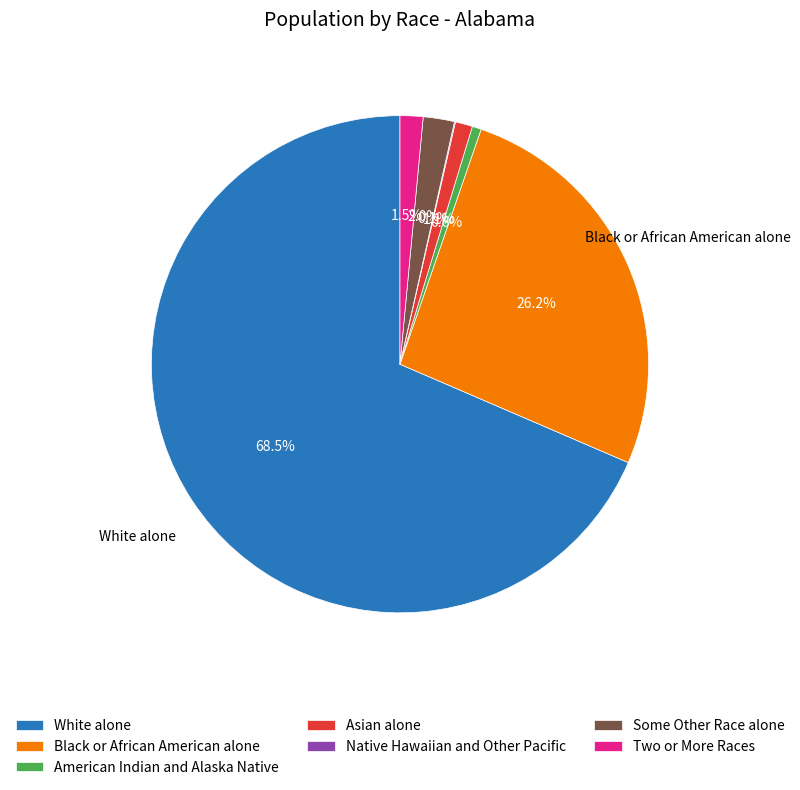

What portion of the pie excludes American Indian and Alaska Native?

99.4%